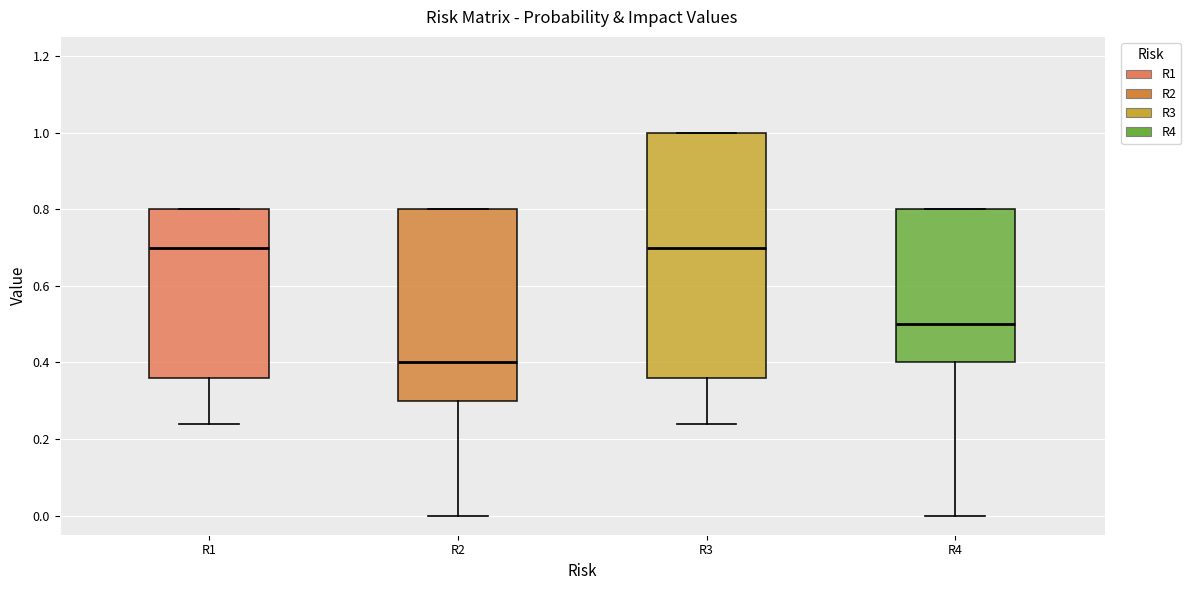

Reading left to right, transcribe this box plot: for each box, give where its median line is, the range the box spans, and where its two whiskers end, as read against the y-axis. The values are not printed on the chart, so give them approximately, as read against the axis.

R1: median 0.70, box 0.36 to 0.80, whiskers 0.24 to 0.80
R2: median 0.40, box 0.30 to 0.80, whiskers 0.00 to 0.80
R3: median 0.70, box 0.36 to 1.00, whiskers 0.24 to 1.00
R4: median 0.50, box 0.40 to 0.80, whiskers 0.00 to 0.80